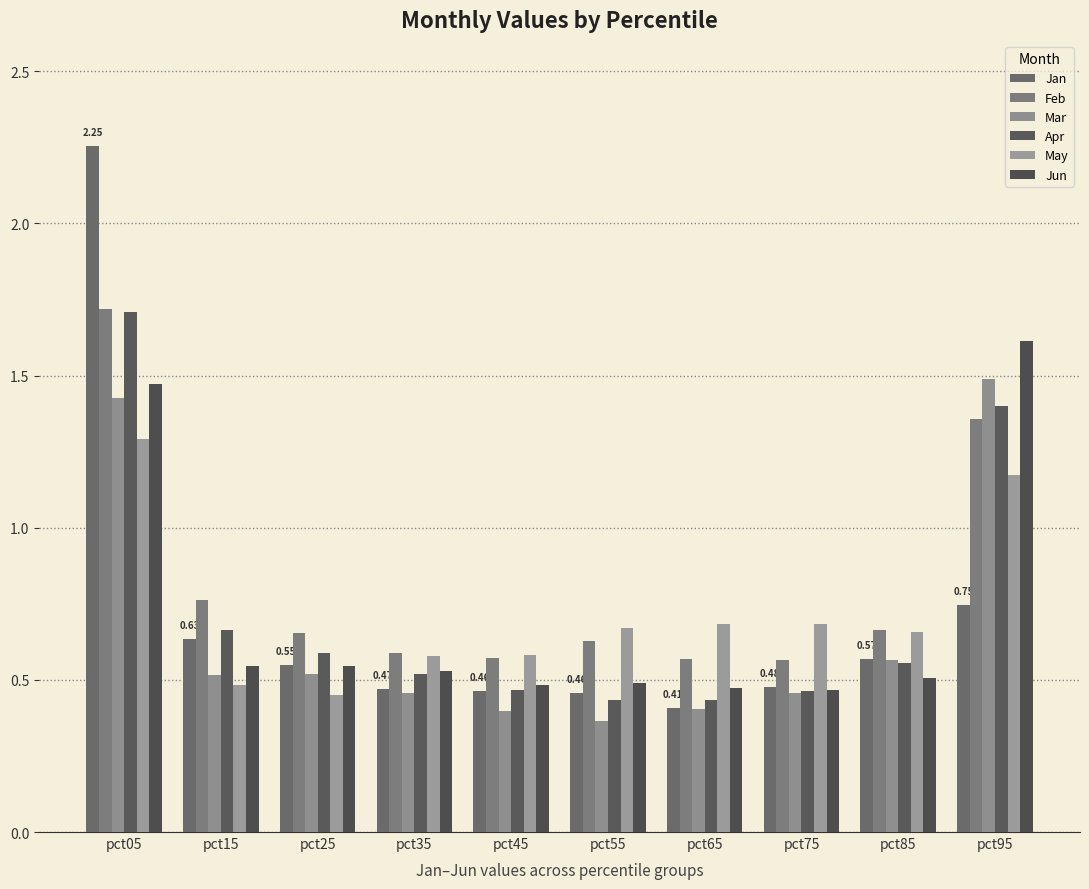

How many distinct data groups are displayed?

6